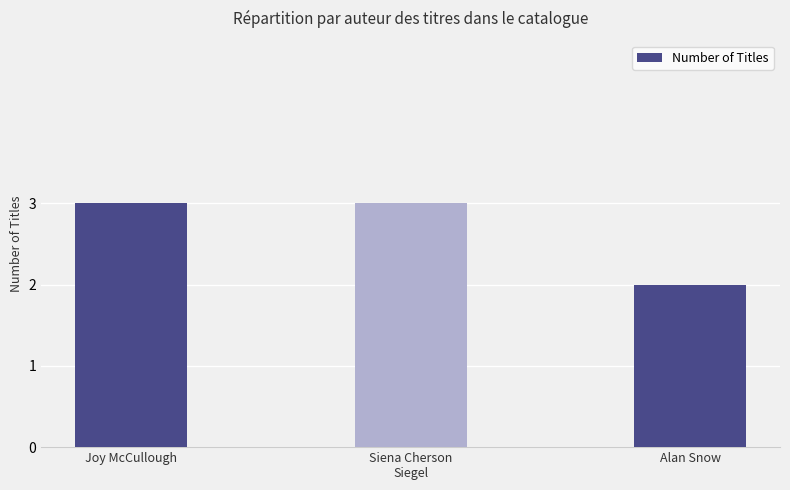

What is the sum of all values?

8